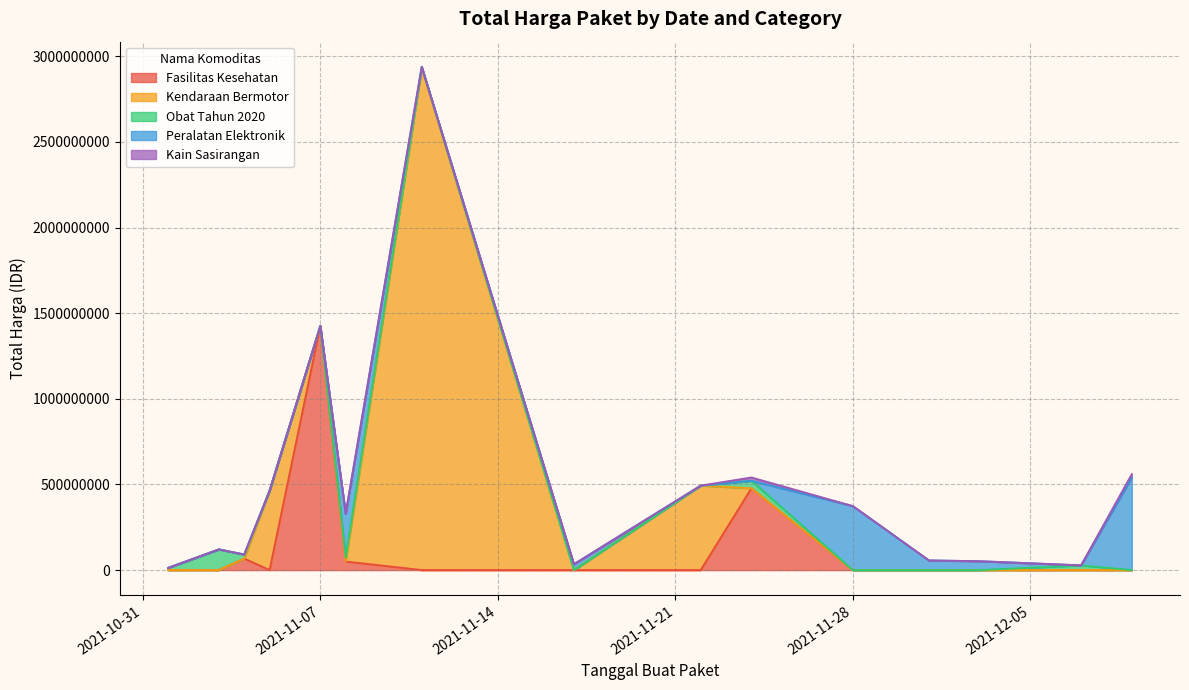

How many values are below 27412000?

17